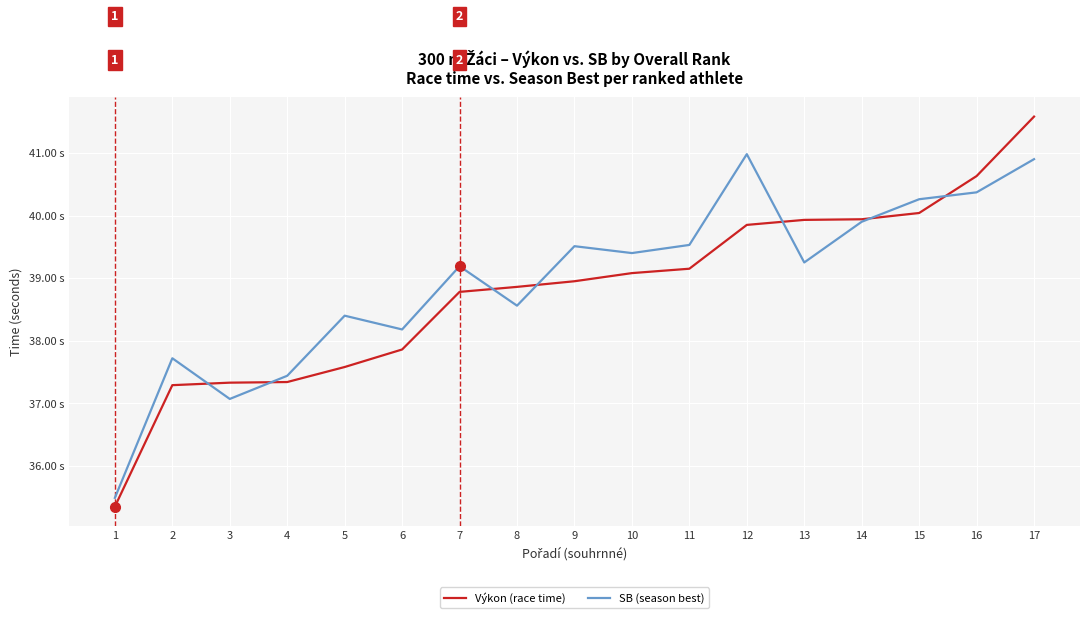

True or false: SB (season best) has a value of 60.8 at 9.

False